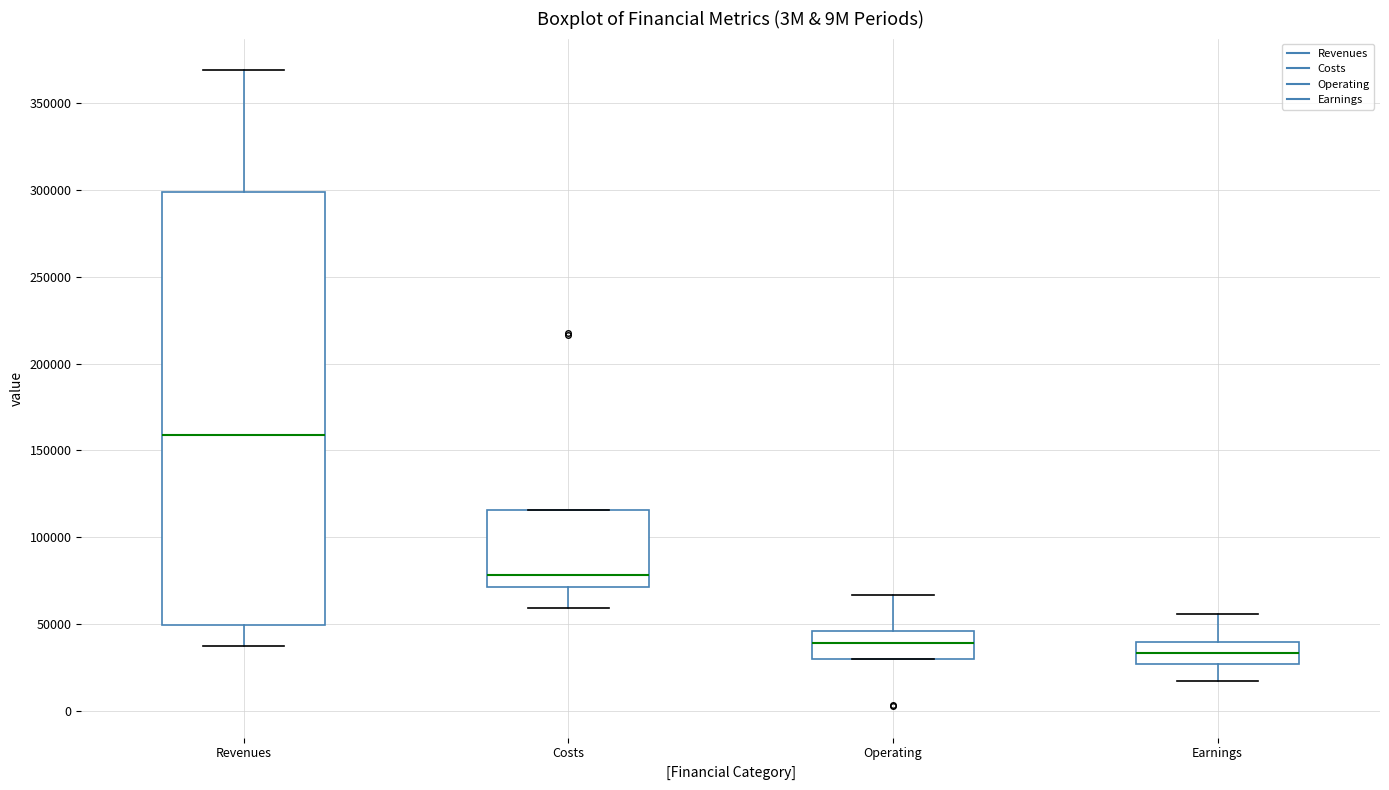

Which box has the highest median line?

Revenues